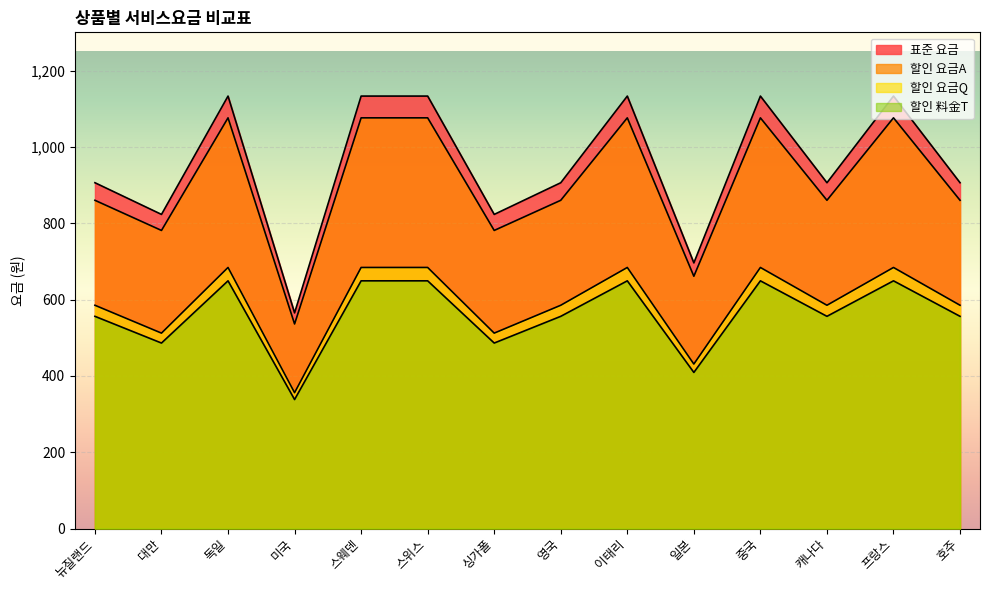

What is the value of the 할인 요금A point at the 10th from the left?

661